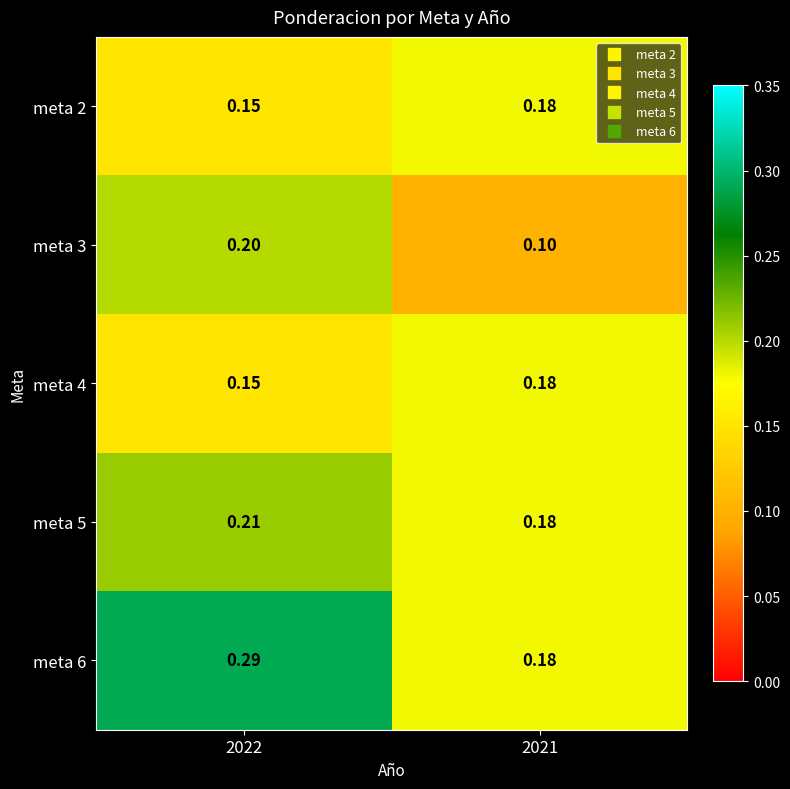

Is the value of meta 4 at 2021 greater than the value of meta 2 at 2022?

Yes